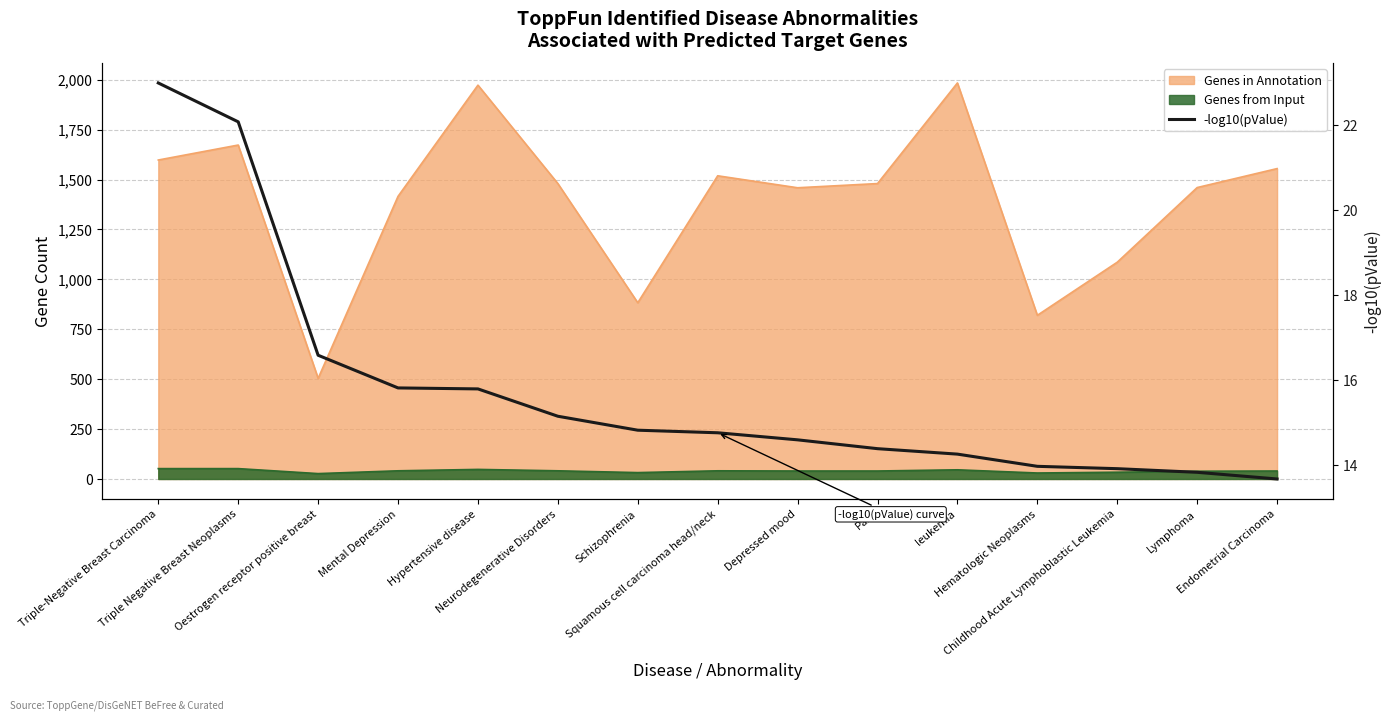

True or false: the data shows 13.8 at Lymphoma.

True